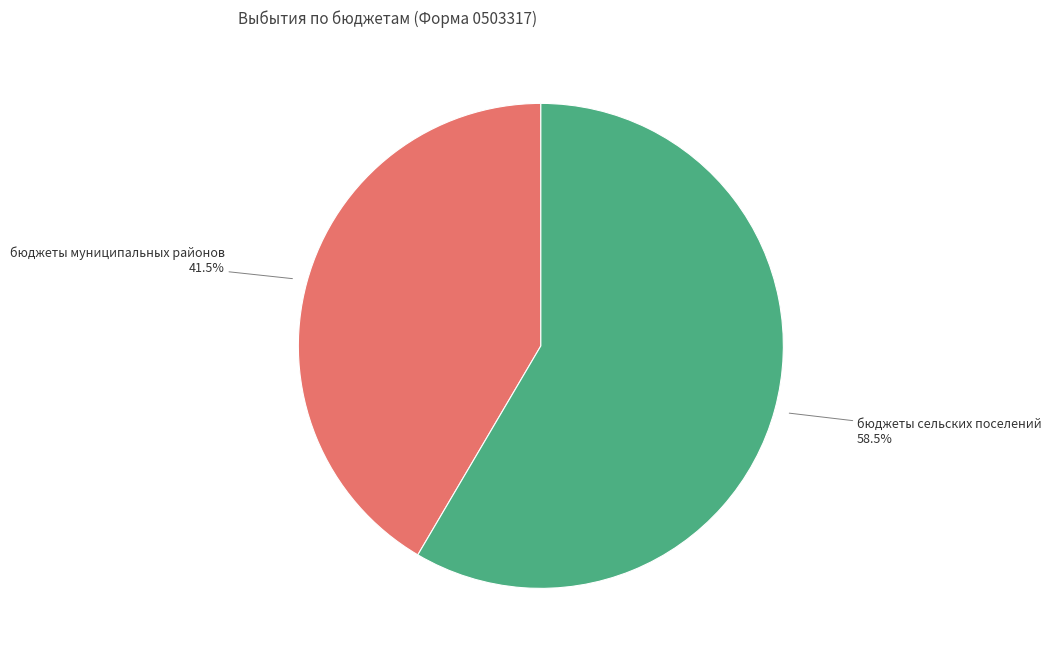

Rank the categories by value from highest to lowest.

бюджеты сельских поселений, бюджеты муниципальных районов